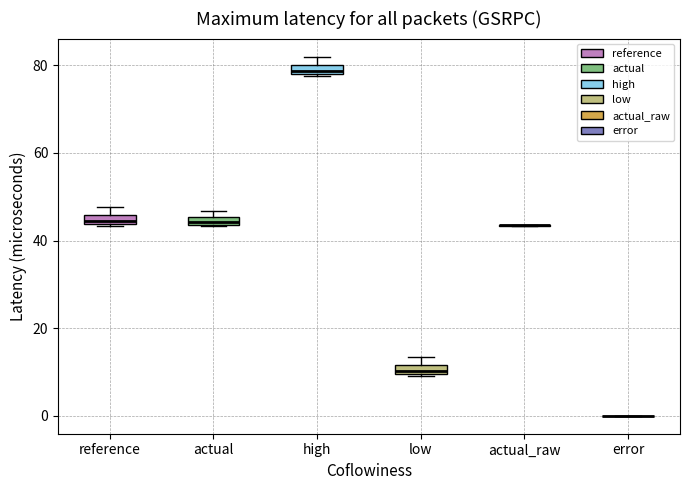

Where is the lower edge of the box for reference on the y-axis? The values are not printed on the chart, so give them approximately, as read against the axis.

44